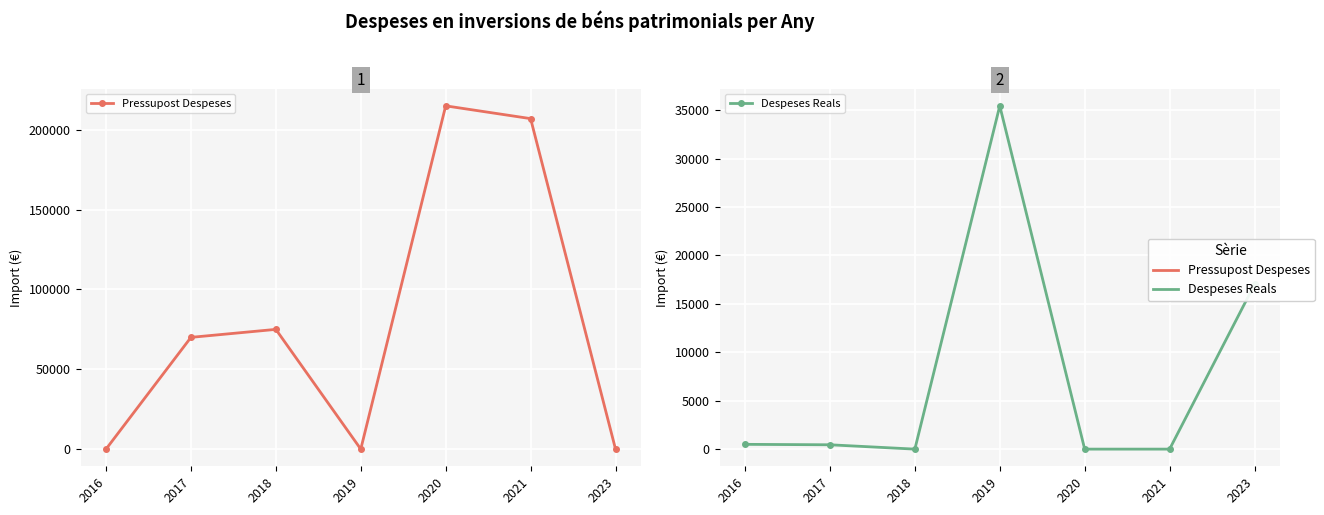

Between 2017 and 2019, which series saw the biggest shift?

Pressupost Despeses